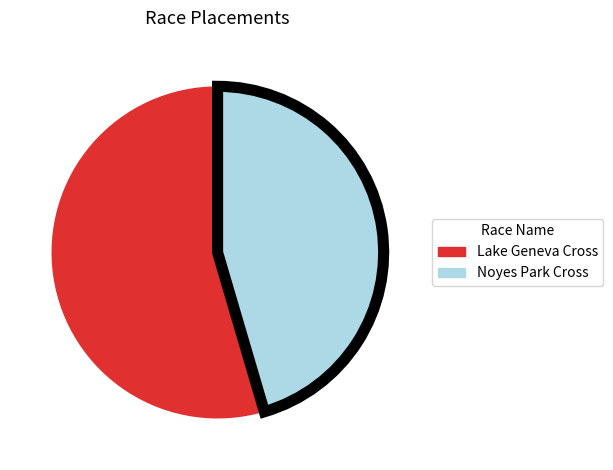

Approximately how many times larger is the value at Noyes Park Cross compared to Lake Geneva Cross?

0.8